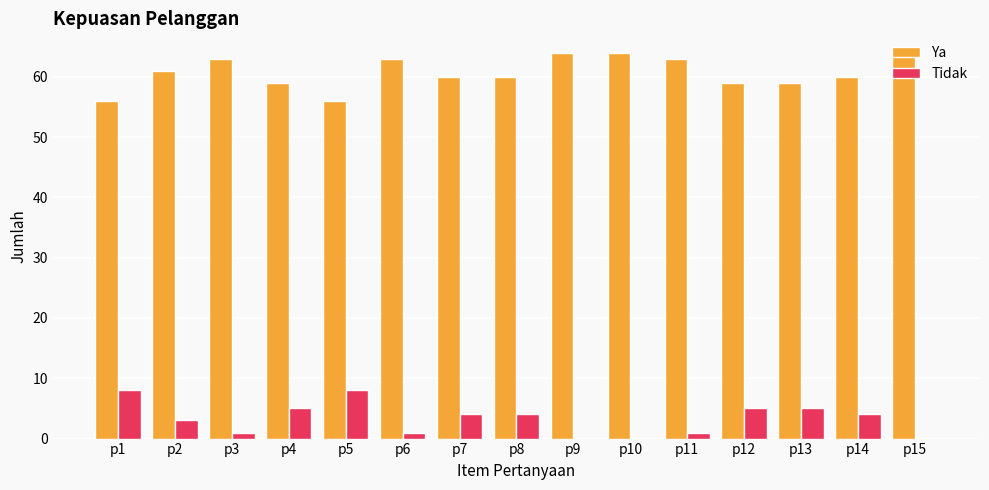

Are the bars grouped side by side (vs. stacked)?

Yes